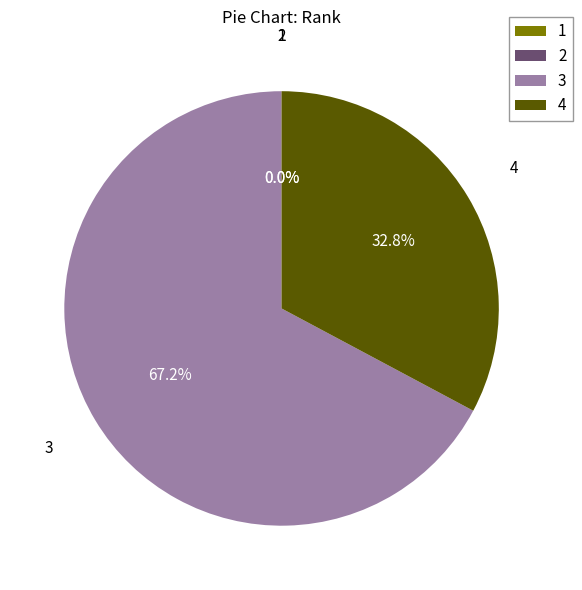

Which category has the biggest portion of the pie?

3